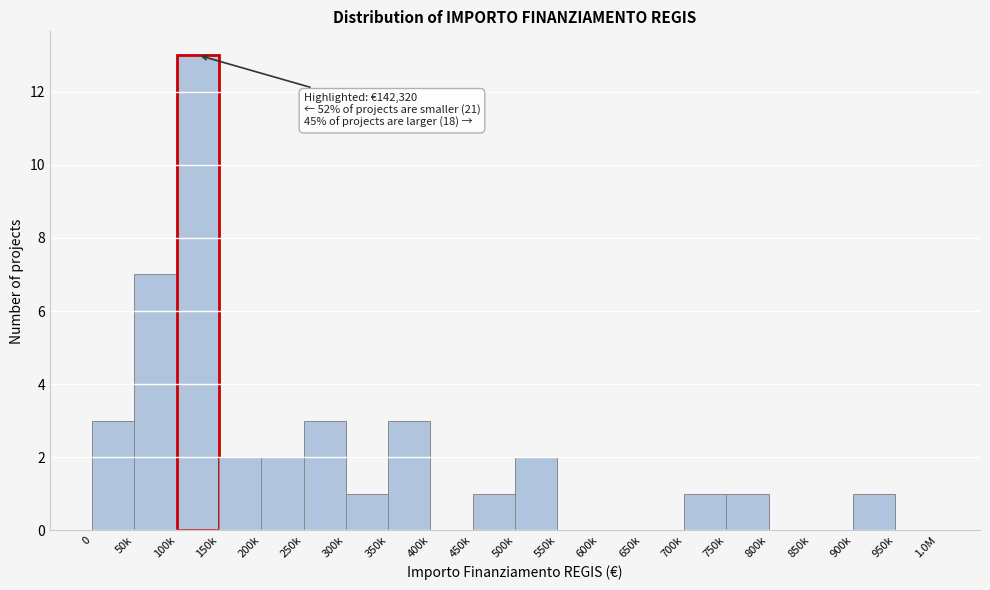

Reading left to right, extract all data points from this chart.

0=3	50k=7	100k=13	150k=2	200k=2	250k=3	300k=1	350k=3	400k=0	450k=1	500k=2	550k=0	600k=0	650k=0	700k=1	750k=1	800k=0	850k=0	900k=1	950k=0